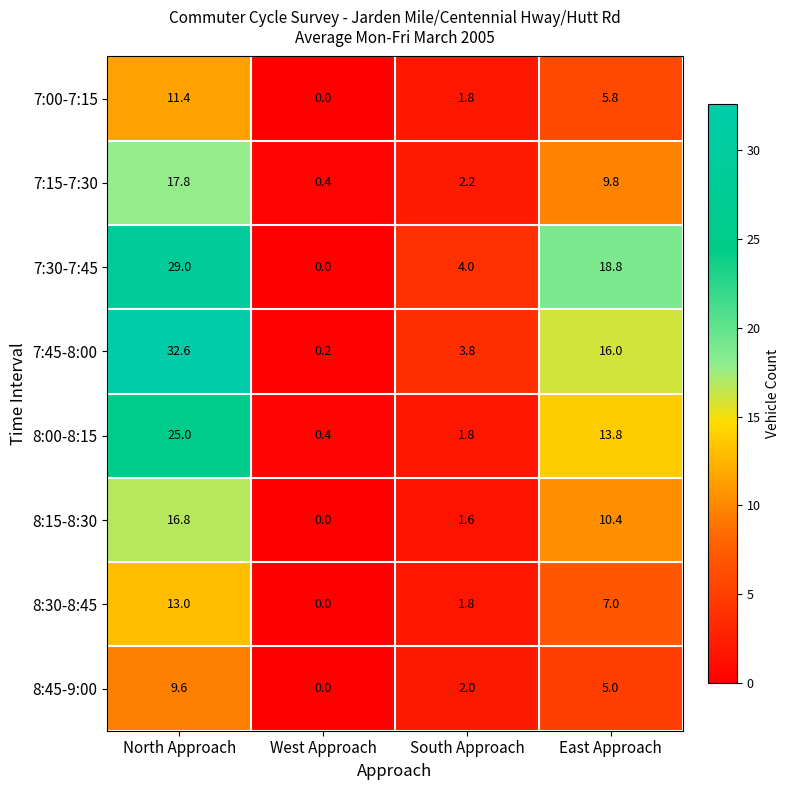

Which label corresponds to the smallest value in the chart?

West Approach